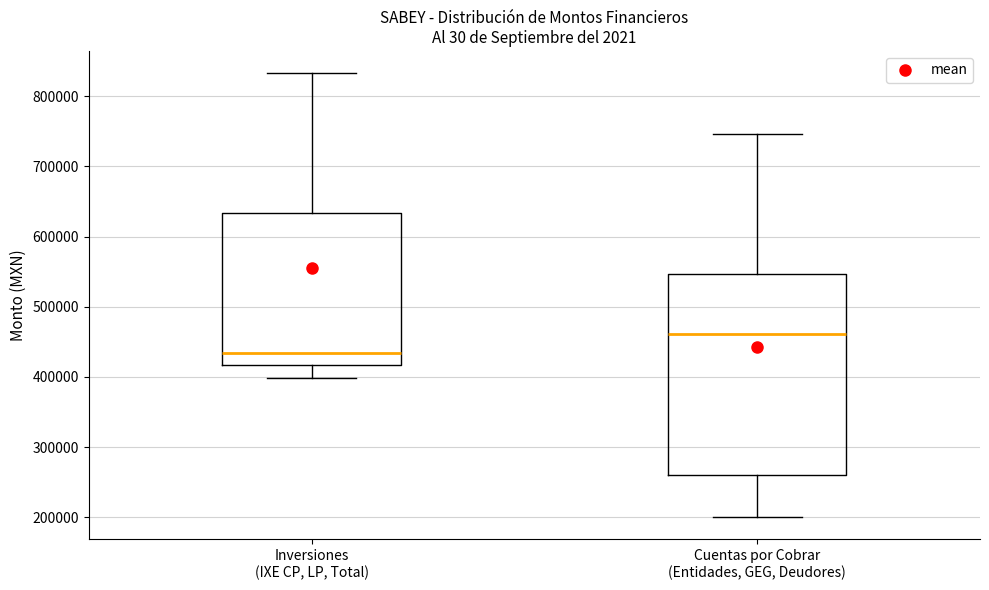

Which box is the tallest, from its lower edge to its upper edge?

Cuentas por Cobrar (Entidades, GEG, Deudores)